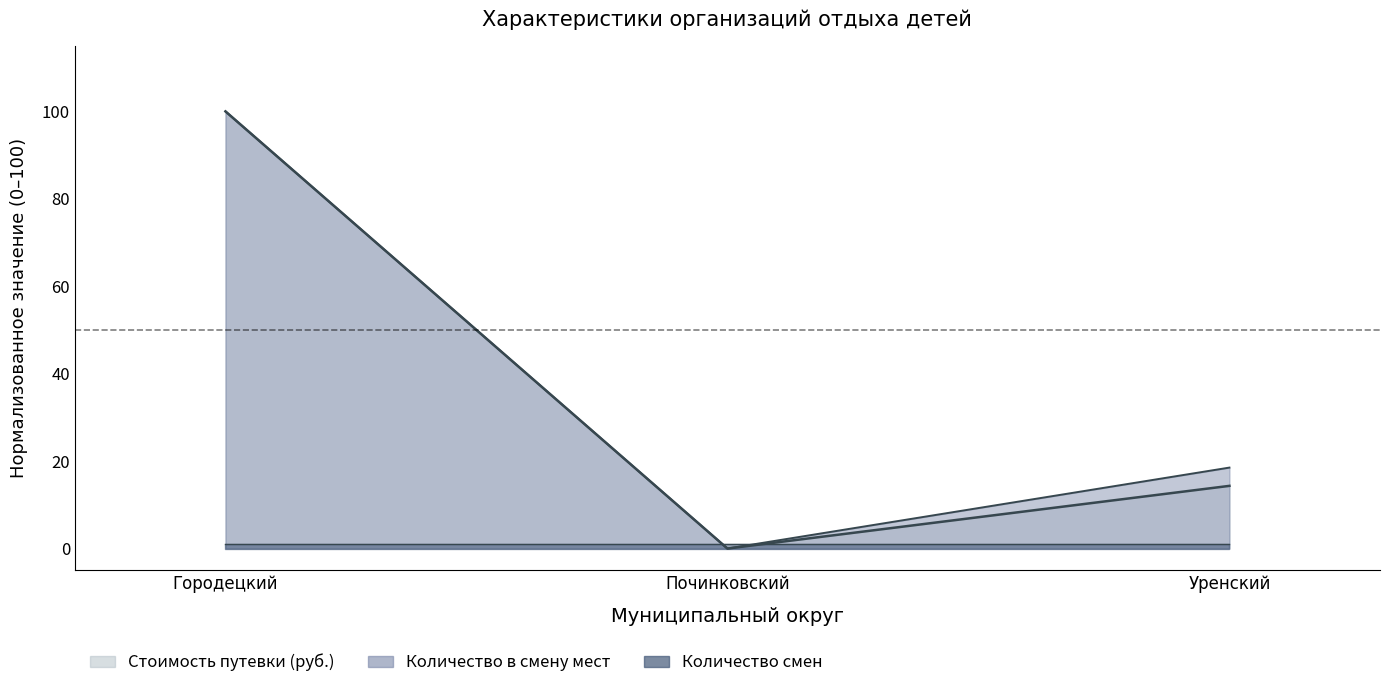

What is the difference between the Стоимость путевки (руб.) values at Починковский and Уренский?

14.3